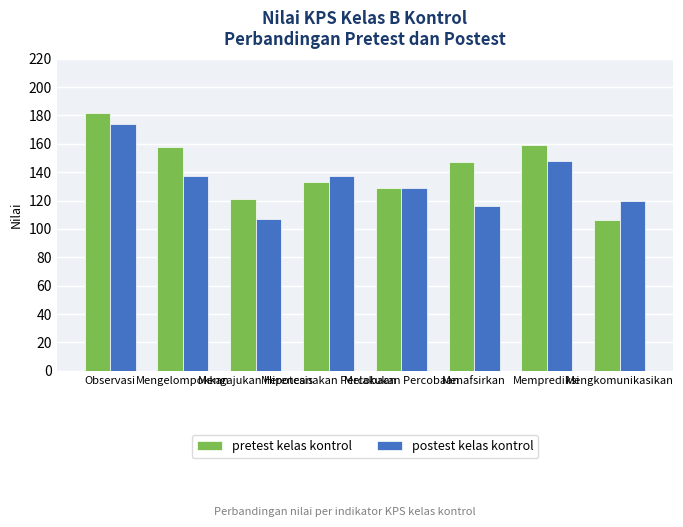

Is it true that pretest kelas kontrol equals 214 at Memprediksi?

False